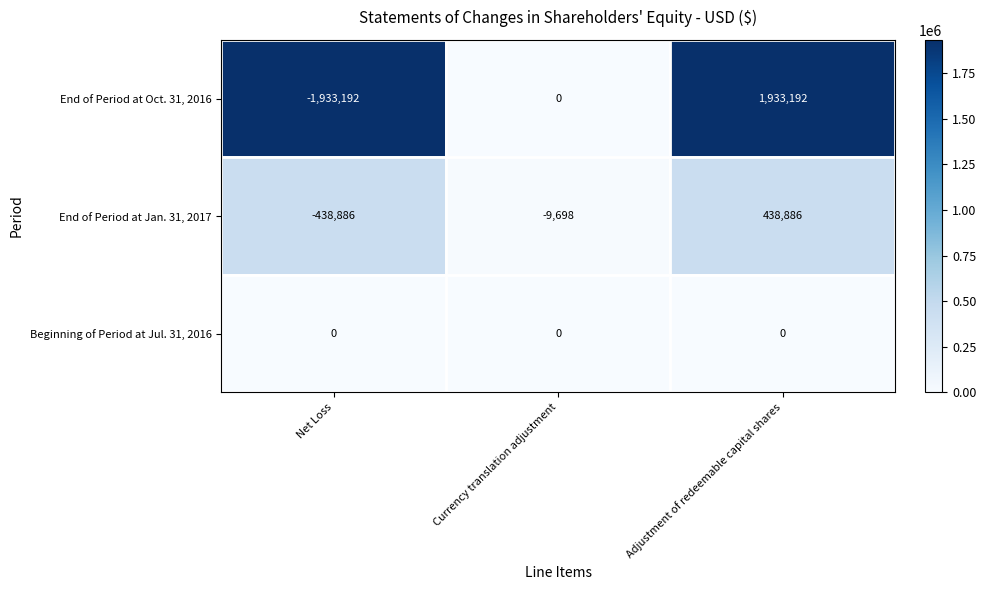

What is the sum of the End of Period at Oct. 31, 2016 values at Currency translation adjustment and Net Loss?

-1933192